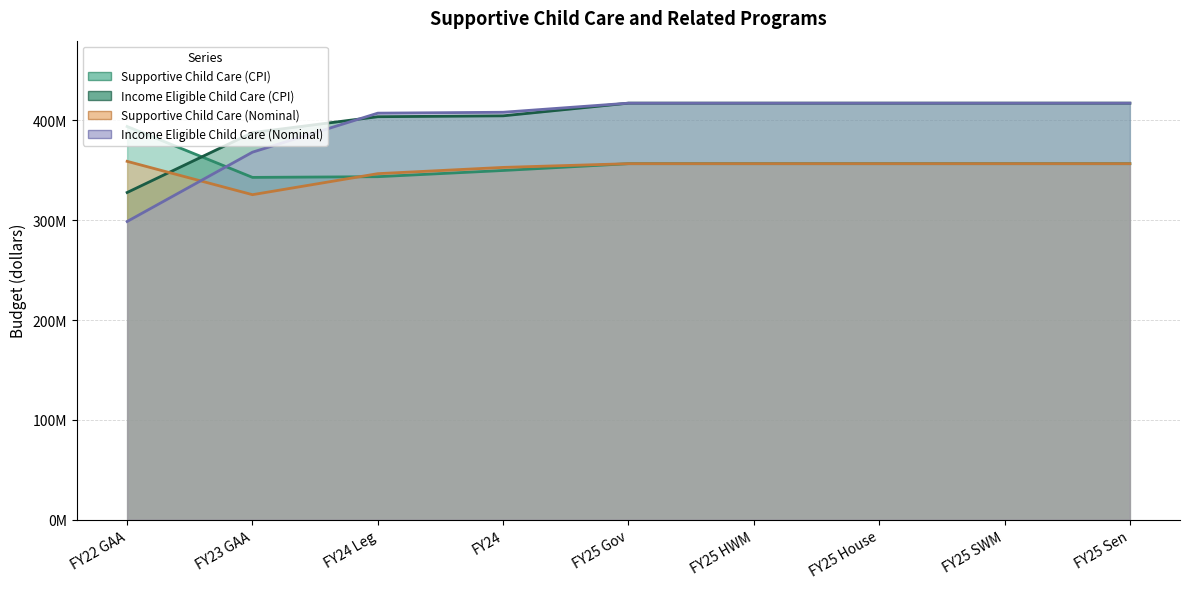

Does the chart have visible grid lines?

Yes